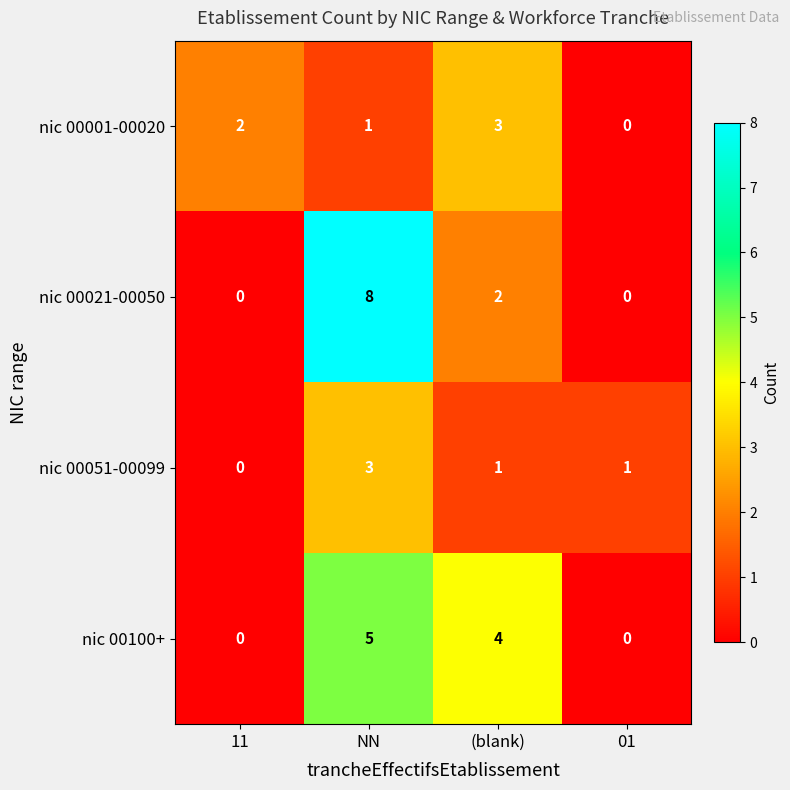

What is the greatest value displayed?

8